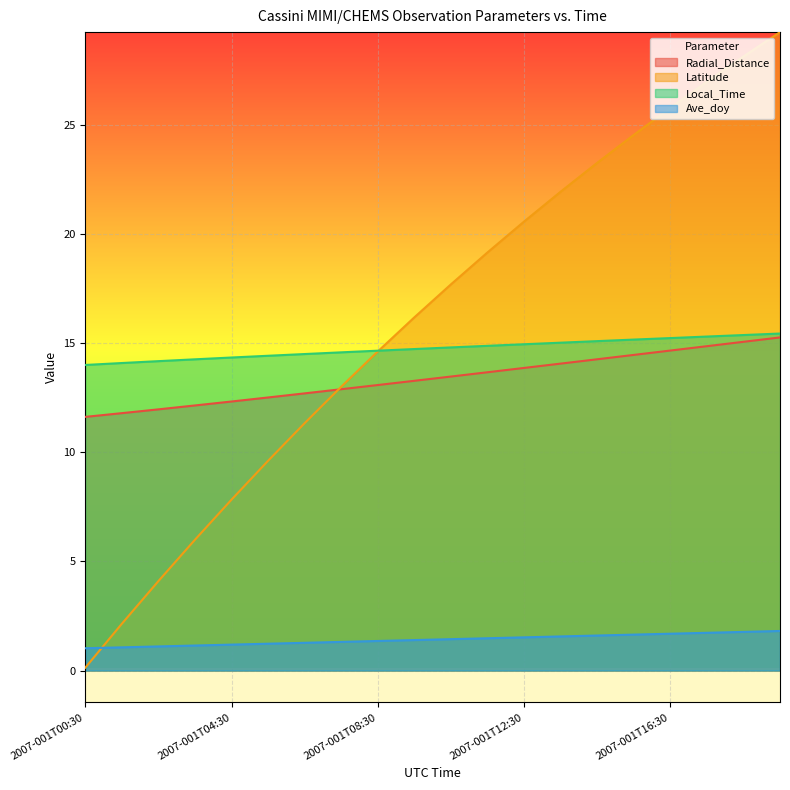

The Ave_doy series shows 1.8 at 2007-001T18:30. True or false?

True